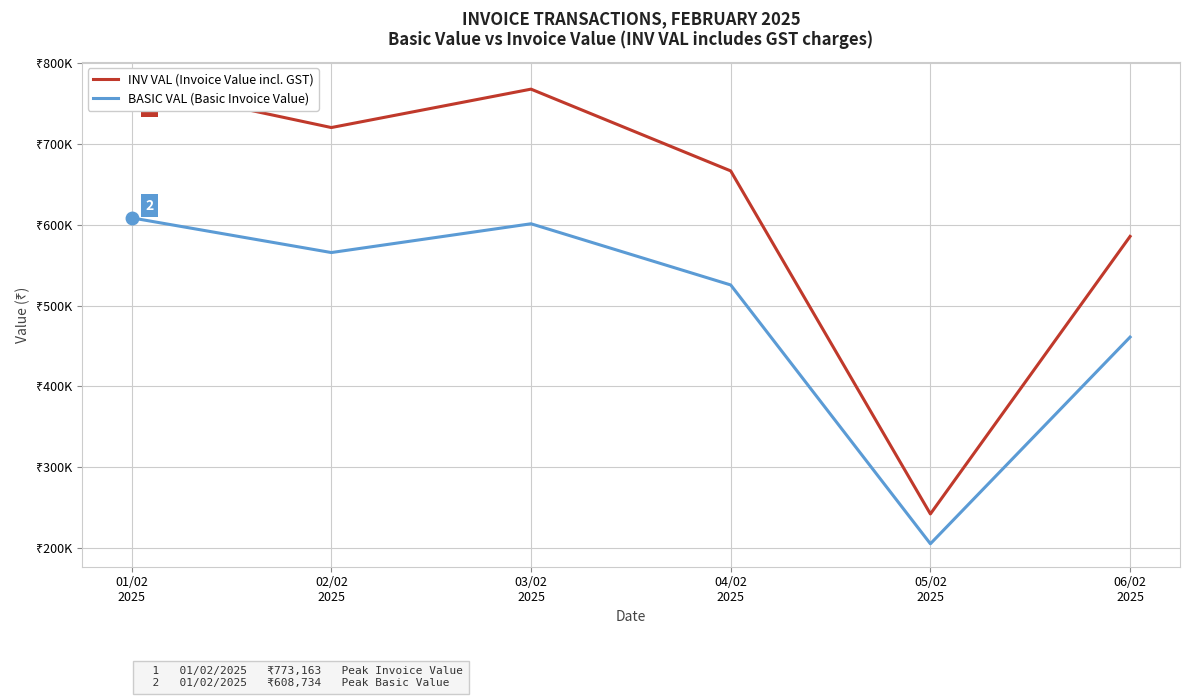

What position from the right is 03/02
2025?

4